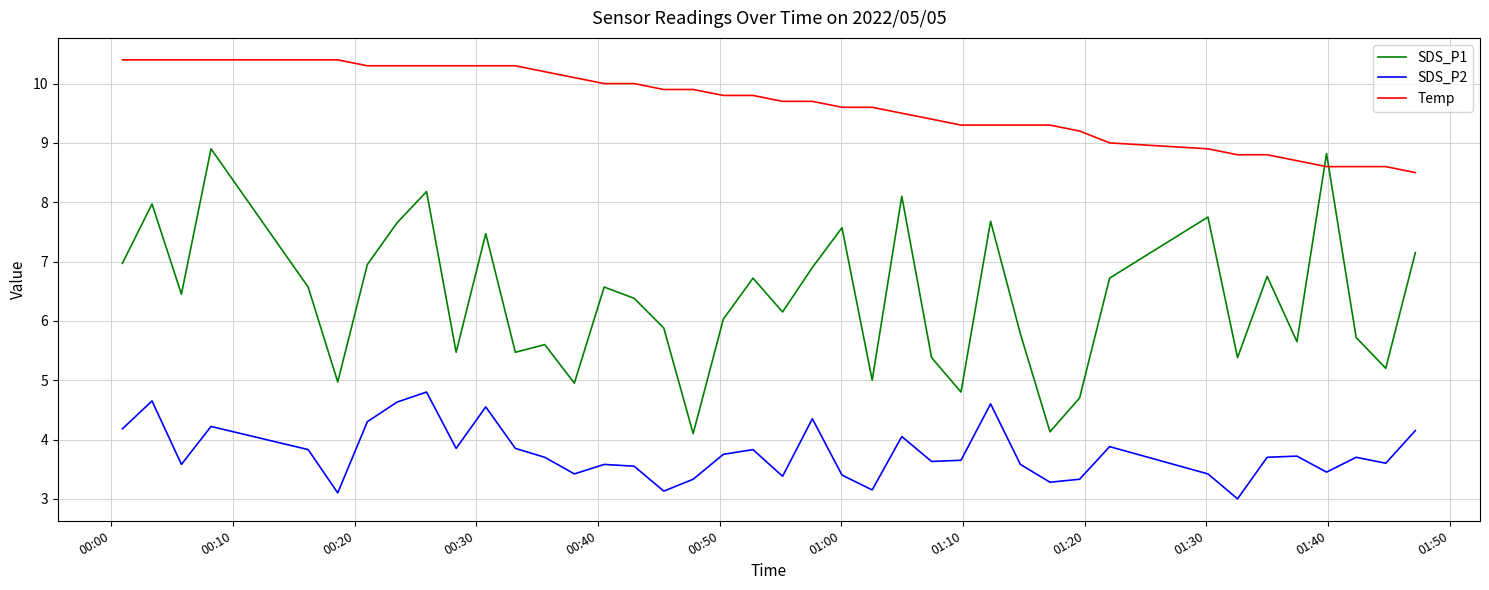

Count the number of categories in the chart.

40